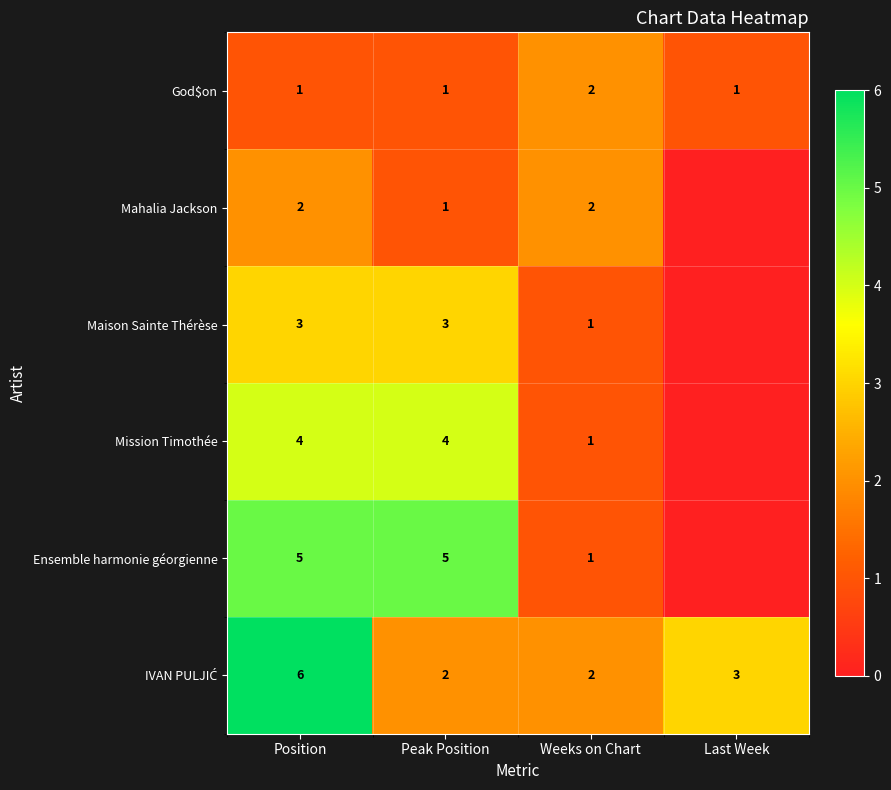

Count the God$on values in the range 1 to 2.

4